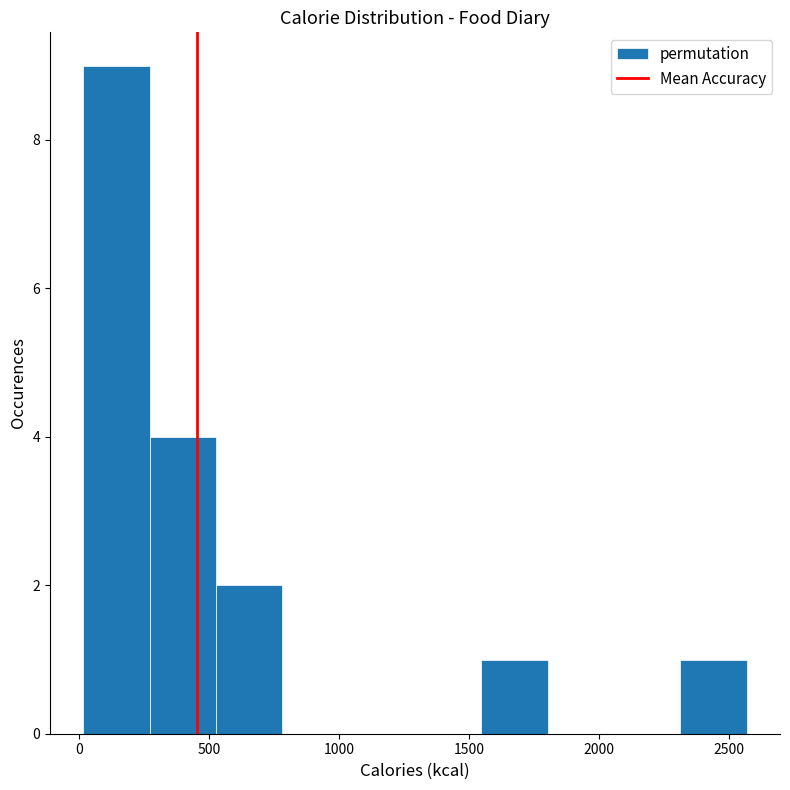

Reading left to right, list every bar in this chart as the range it spans on the x-axis followed by its height. Neither the bar edges nor the heights are printed on the chart, so give them approximately, as read against the axes.

0 to 250: 9
250 to 550: 4
550 to 800: 2
800 to 1050: 0
1050 to 1300: 0
1300 to 1550: 0
1550 to 1800: 1
1800 to 2050: 0
2050 to 2300: 0
2300 to 2550: 1